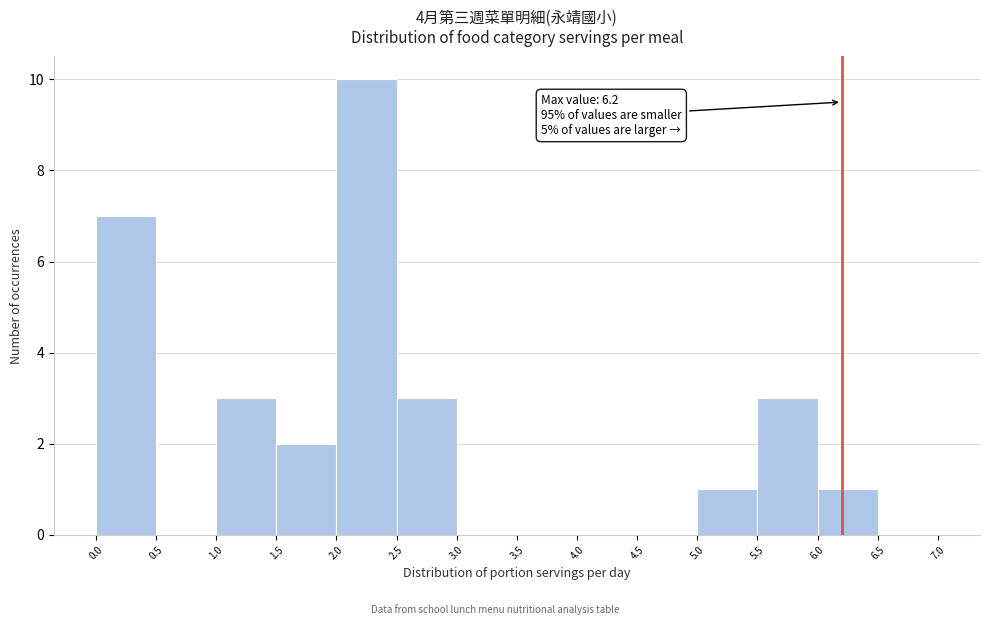

Over which range of the x-axis is the bar tallest?

2.0 to 2.5